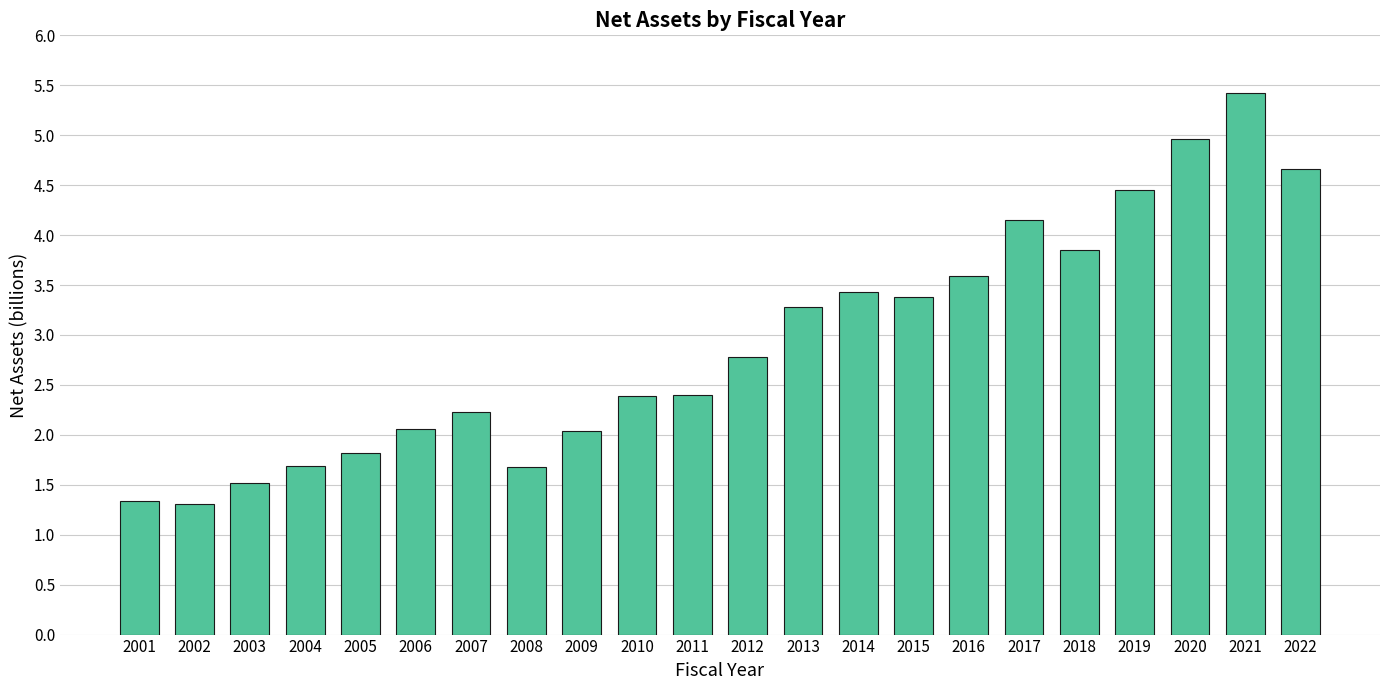

Which has a higher value, 2004 or 2003?

2004